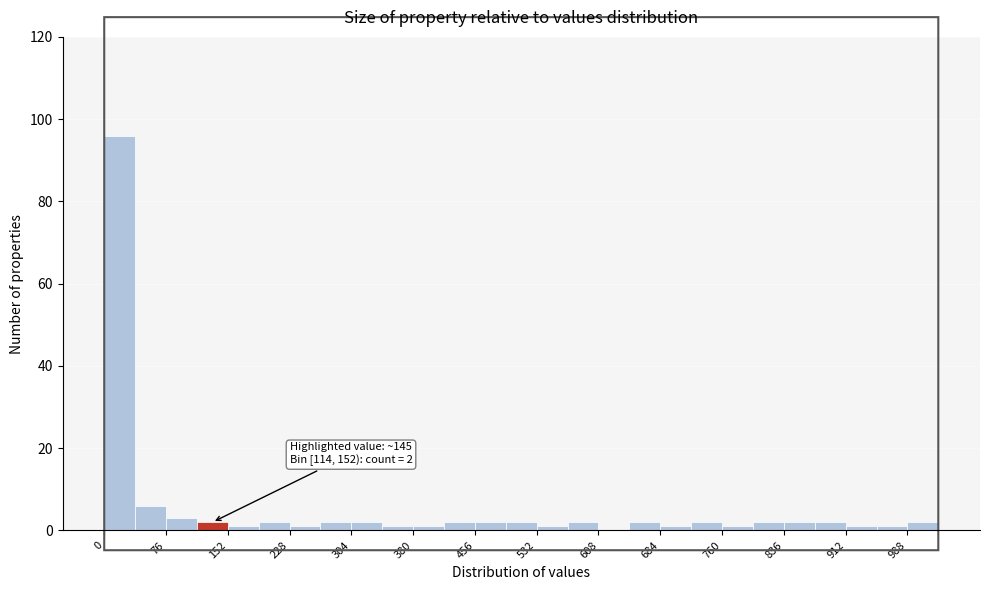

Read against the x-axis, roughly where is the centre of the tallest bar?

20